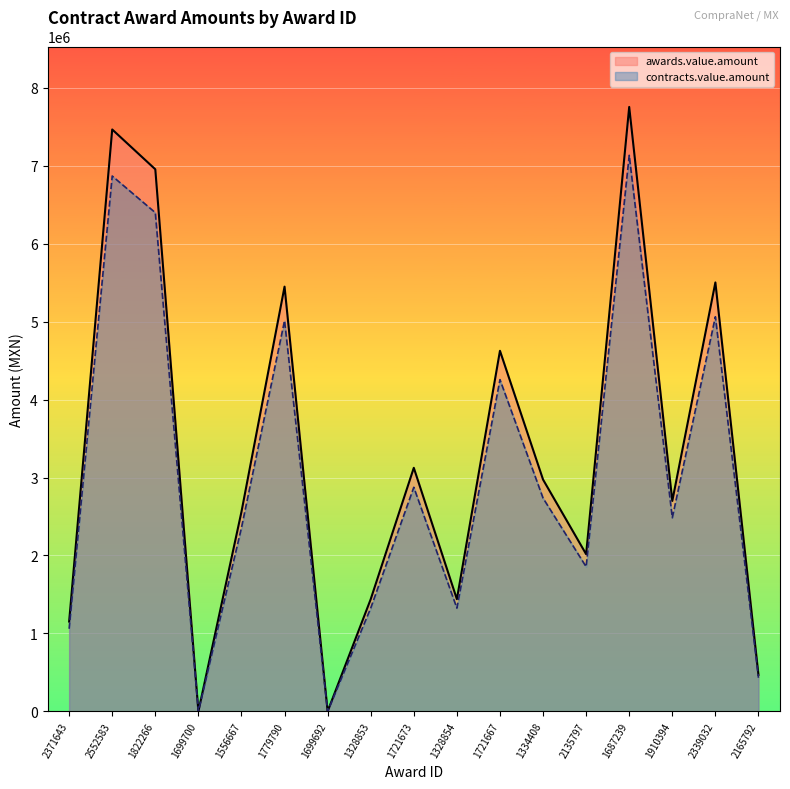

What is the difference between the highest and lowest values at 1721667?

370094.5